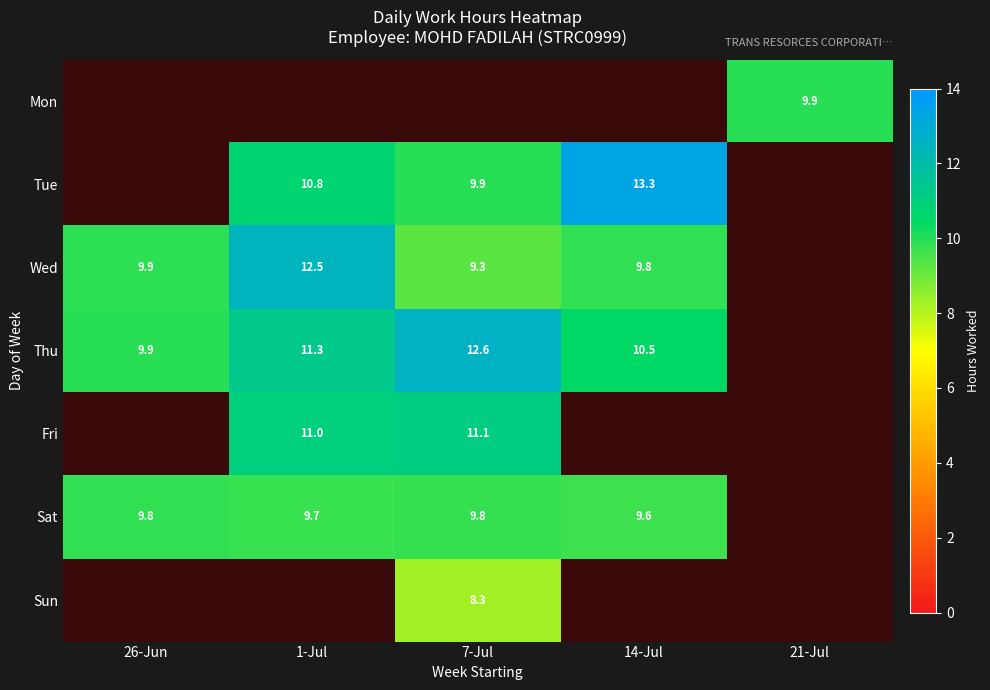

Is it true that Tue equals 8.8 at 14-Jul?

False